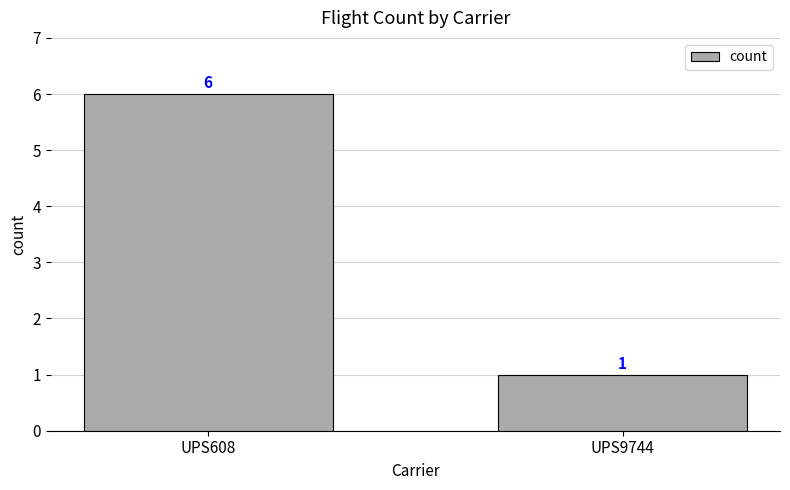

At which label is the value closest to 3?

UPS9744